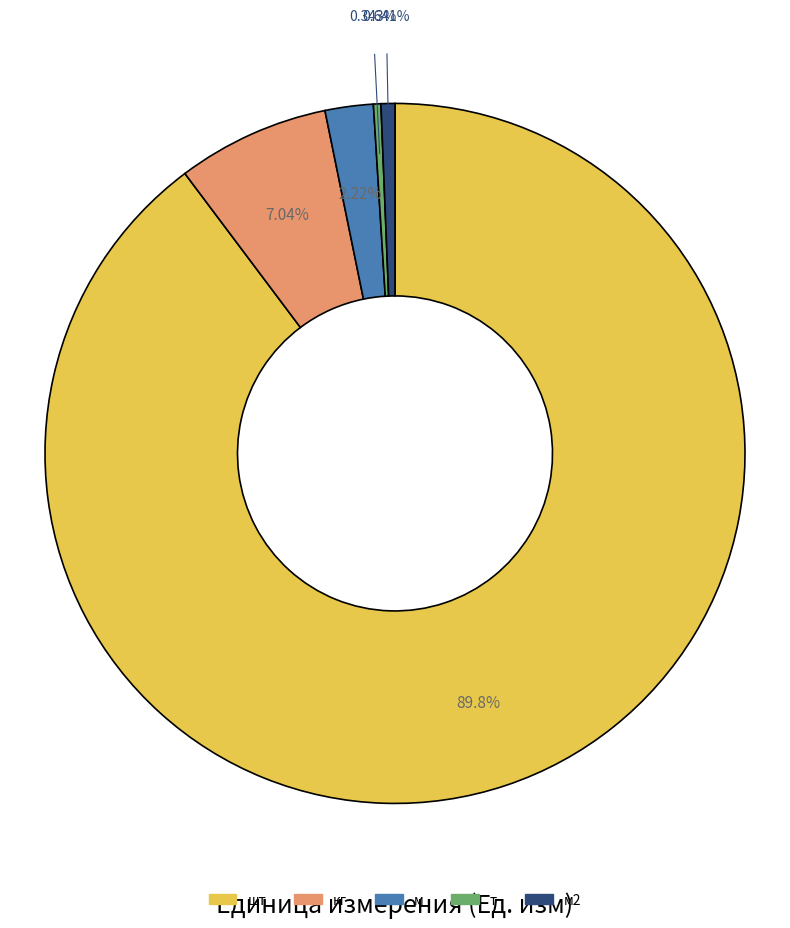

Does any single category account for the majority?

Yes